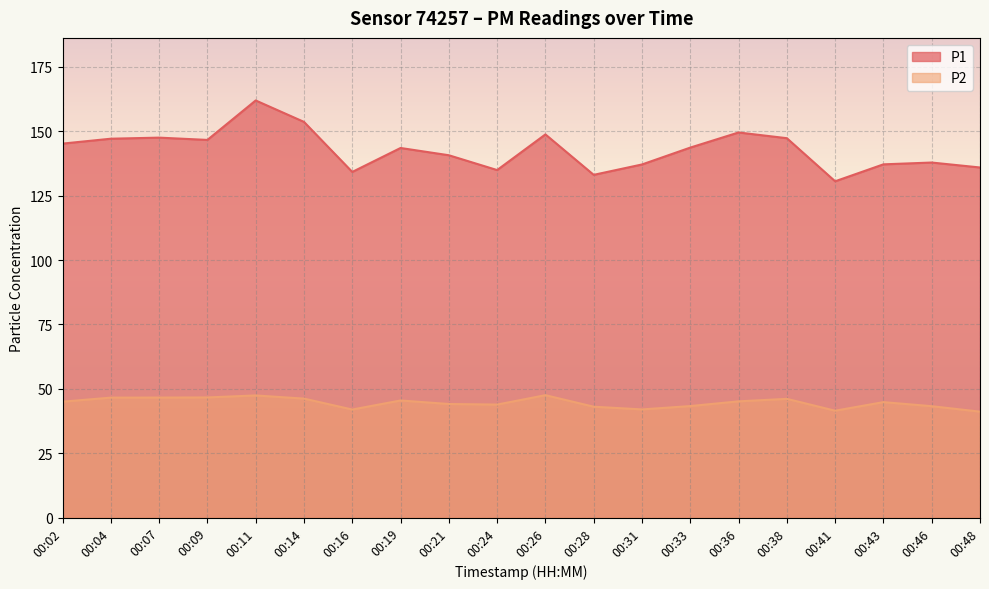

Which series has the widest spread of values?

P1